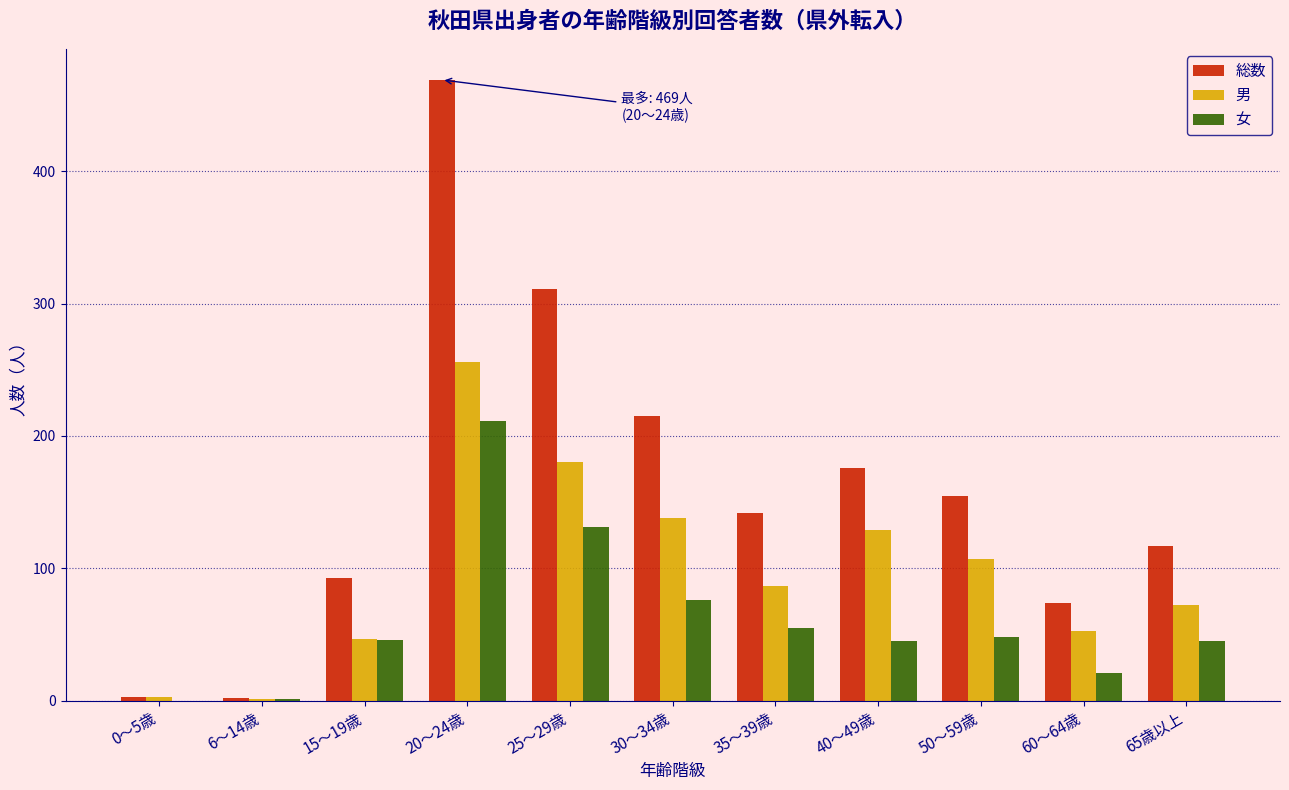

What is the total value across all series at 30～34歳?

429